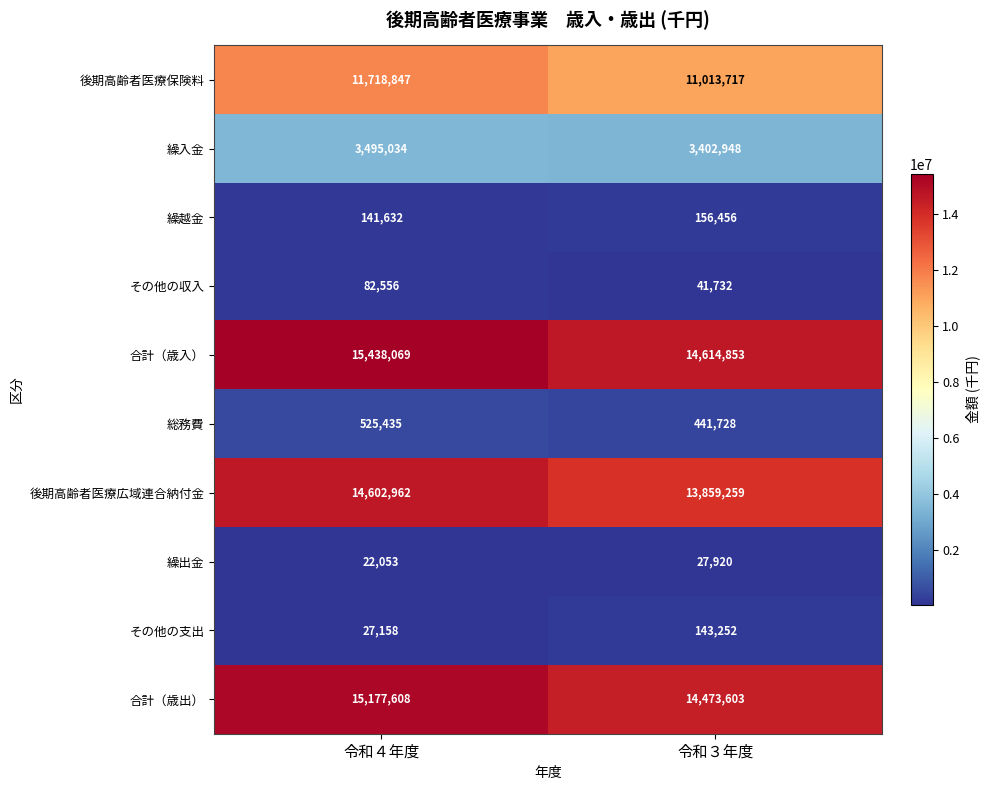

What is the greatest value displayed?

15438069